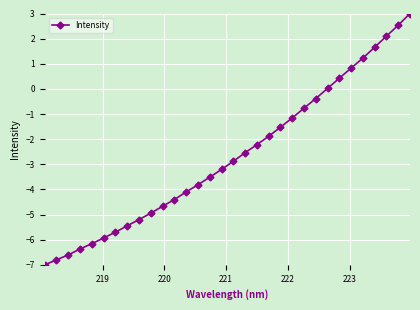

What is the difference between the maximum and minimum values?

10.0